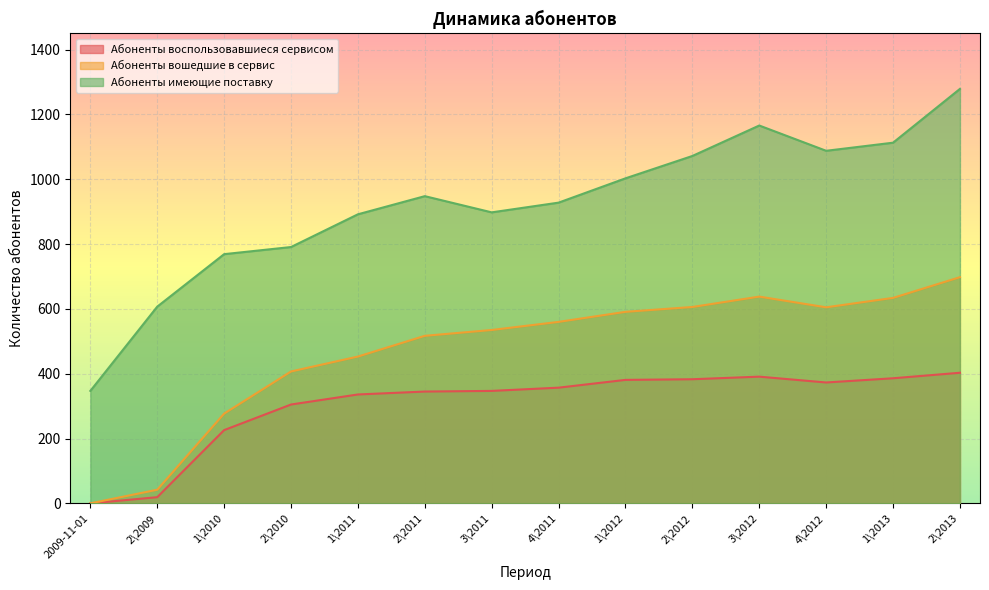

Which series has the largest total across all categories?

Абоненты имеющие поставку